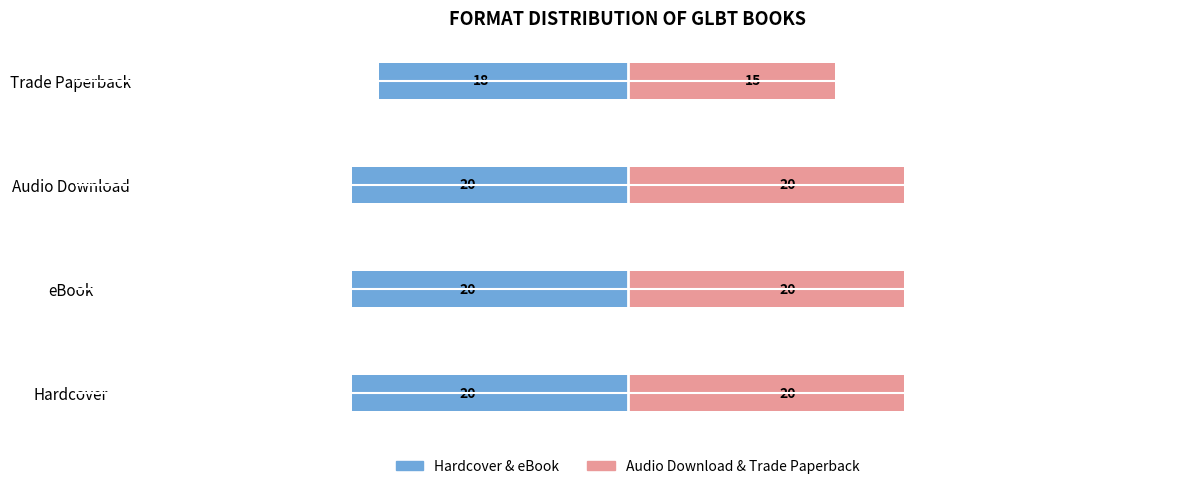

List the series in order of their peak value, highest first.

Audio Download & Paperback, Hardcover & eBook